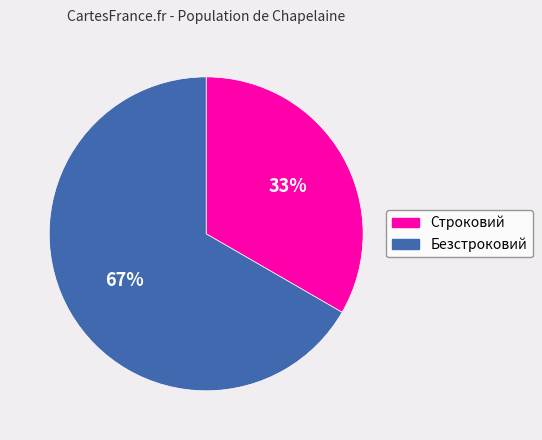

Rank the categories by value from highest to lowest.

Безстроковий, Строковий